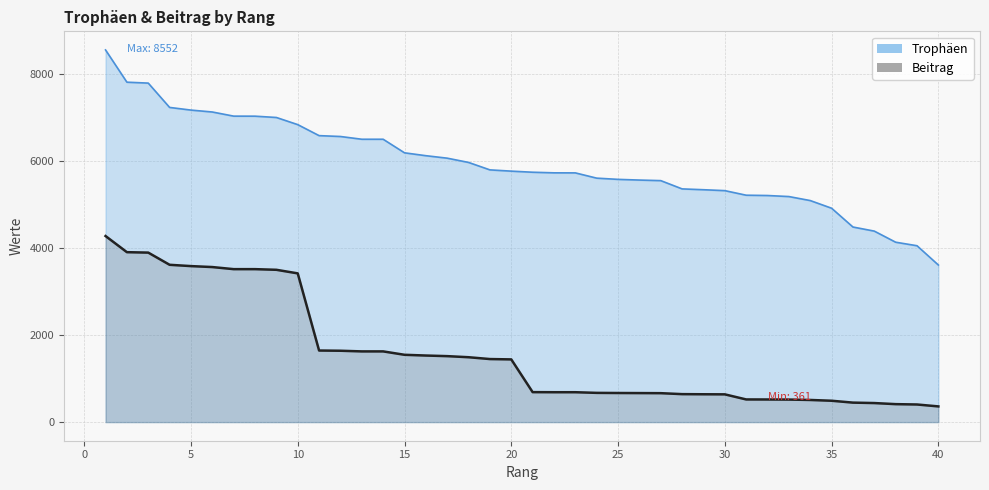

Is it true that Trophäen equals 7030 at 8?

True